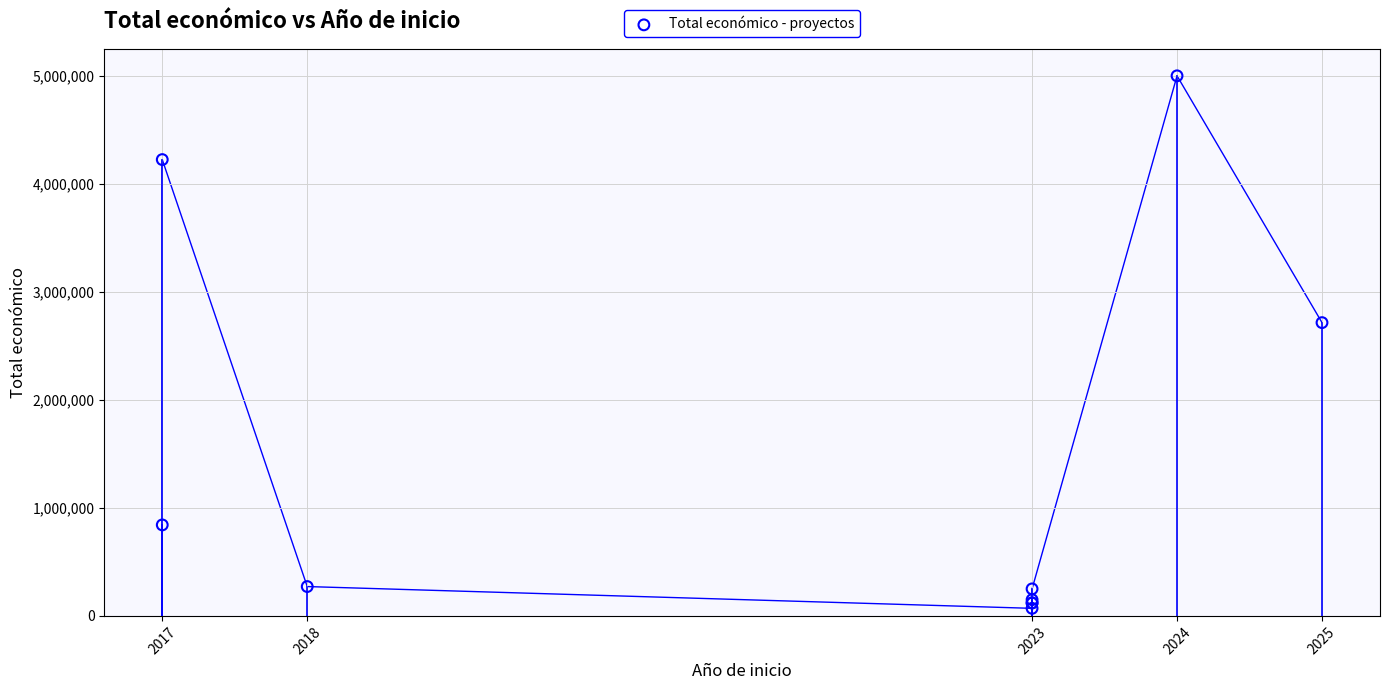

What Y value in the scatter plot is closest to 2533680?

2713753